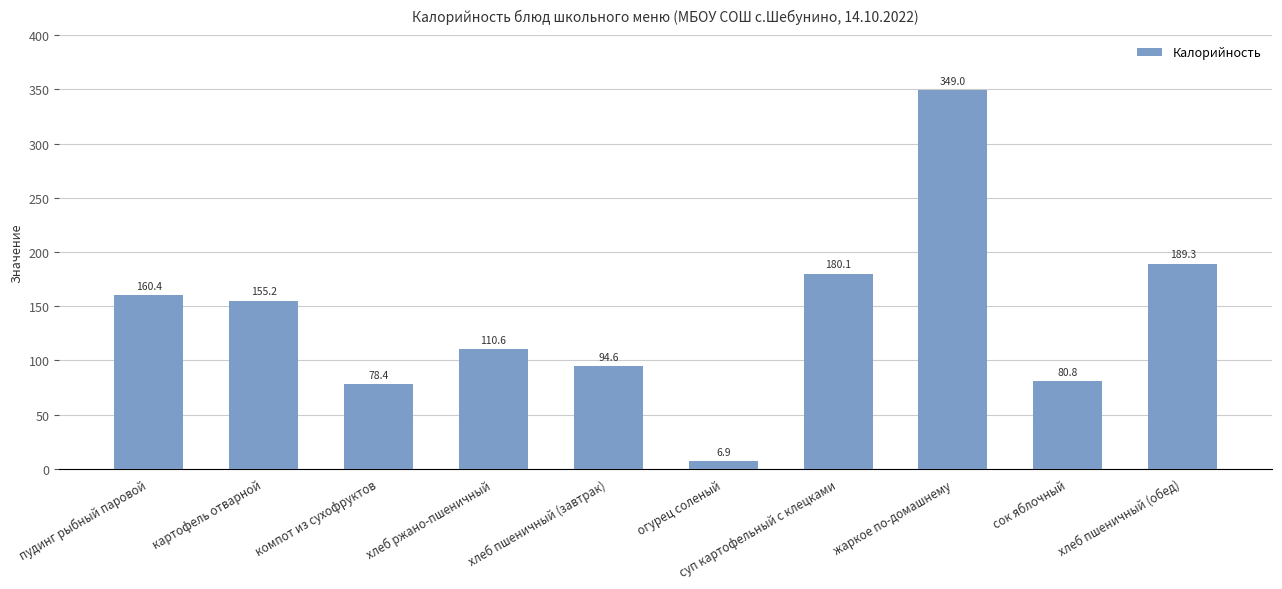

What is the ratio of the value at сок яблочный to the value at суп картофельный с клецками?

0.4